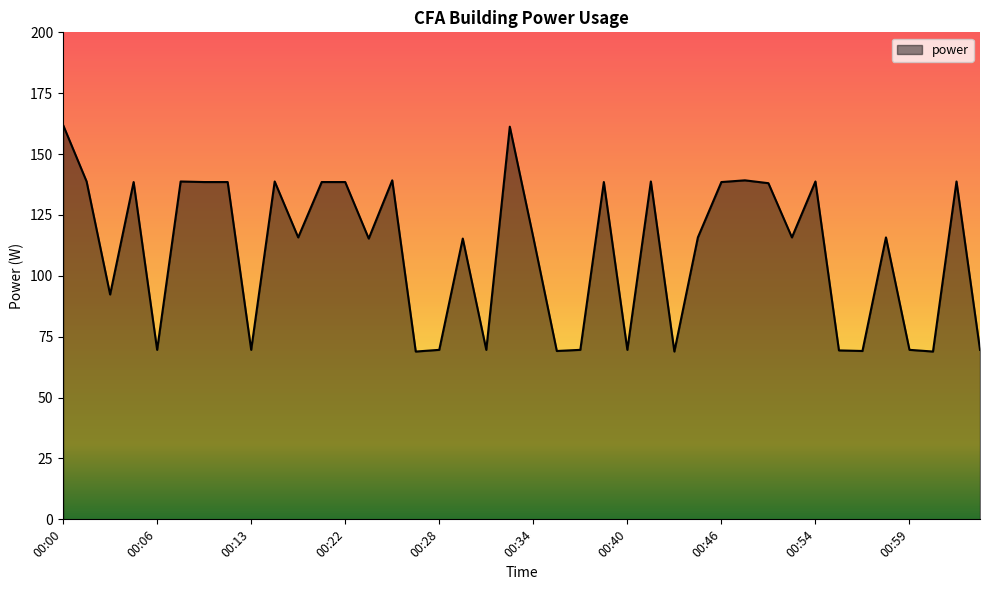

List the labels in order of value, smallest first.

00:26, 00:42, 01:00, 00:35, 00:56, 00:55, 00:06, 00:13, 00:28, 00:30, 00:36, 00:40, 00:59, 01:04, 00:04, 00:23, 00:29, 00:17, 00:34, 00:44, 00:52, 00:58, 00:50, 00:05, 00:10, 00:12, 00:19, 00:22, 00:38, 00:46, 00:02, 00:08, 00:16, 00:41, 00:54, 01:02, 00:25, 00:48, 00:32, 00:00